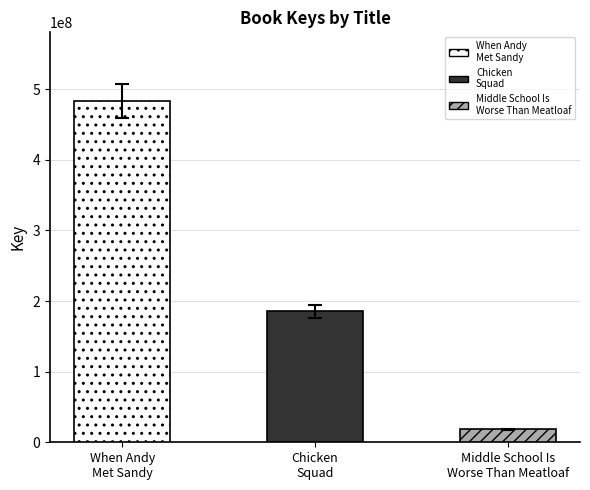

List the labels in order of value, smallest first.

Middle School Is Worse Than Meatloaf, Chicken Squad, When Andy Met Sandy